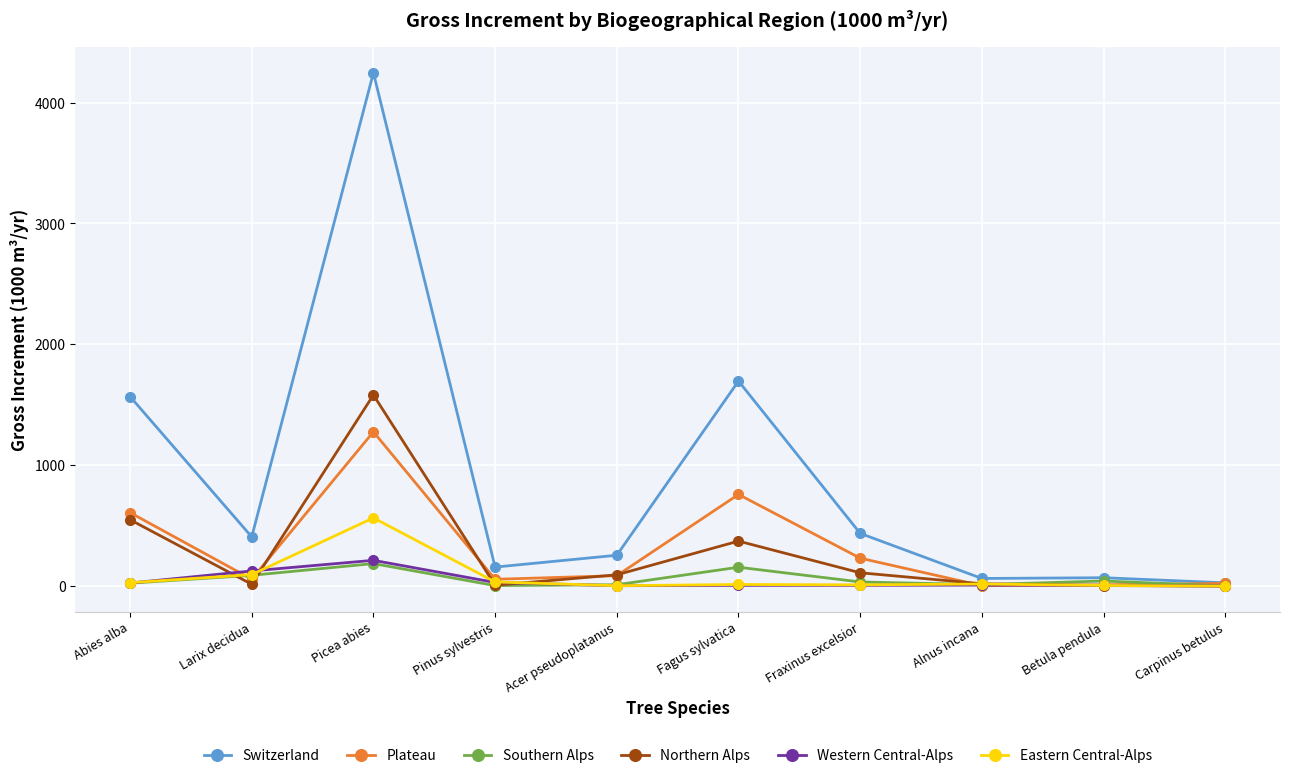

How many categories are shown in the chart?

10